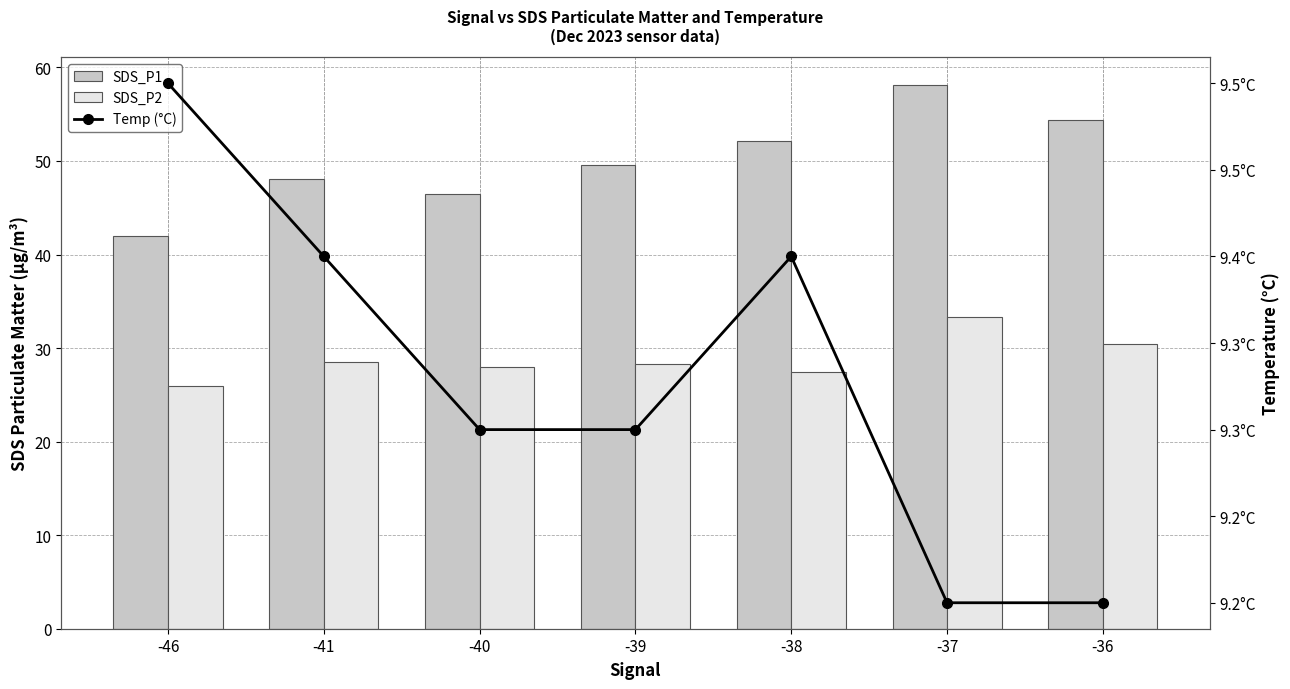

Rank the series at -46 from lowest to highest value.

Temp (°C), SDS_P2, SDS_P1